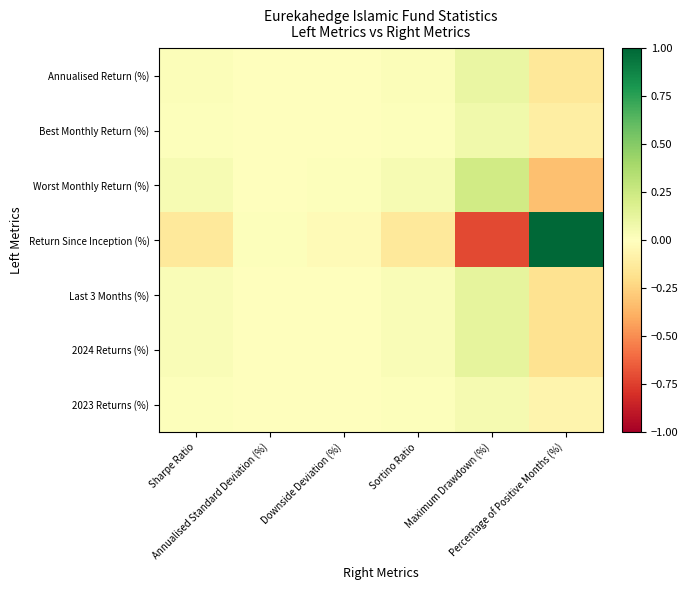

Reading left to right, extract all data points from this chart.

Annualised Return (%): Sharpe Ratio=0.0	Annualised Standard Deviation (%)=-0.0	Downside Deviation (%)=0.0	Sortino Ratio=0.0	Maximum Drawdown (%)=0.1	Percentage of Positive Months (%)=-0.1
Best Monthly Return (%): Sharpe Ratio=0.0	Annualised Standard Deviation (%)=-0.0	Downside Deviation (%)=0.0	Sortino Ratio=0.0	Maximum Drawdown (%)=0.1	Percentage of Positive Months (%)=-0.1
Worst Monthly Return (%): Sharpe Ratio=0.0	Annualised Standard Deviation (%)=-0.0	Downside Deviation (%)=0.0	Sortino Ratio=0.0	Maximum Drawdown (%)=0.2	Percentage of Positive Months (%)=-0.3
Return Since Inception (%): Sharpe Ratio=-0.1	Annualised Standard Deviation (%)=0.0	Downside Deviation (%)=-0.0	Sortino Ratio=-0.1	Maximum Drawdown (%)=-0.7	Percentage of Positive Months (%)=1.0
Last 3 Months (%): Sharpe Ratio=0.0	Annualised Standard Deviation (%)=-0.0	Downside Deviation (%)=0.0	Sortino Ratio=0.0	Maximum Drawdown (%)=0.1	Percentage of Positive Months (%)=-0.2
2024 Returns (%): Sharpe Ratio=0.0	Annualised Standard Deviation (%)=-0.0	Downside Deviation (%)=0.0	Sortino Ratio=0.0	Maximum Drawdown (%)=0.1	Percentage of Positive Months (%)=-0.2
2023 Returns (%): Sharpe Ratio=0.0	Annualised Standard Deviation (%)=-0.0	Downside Deviation (%)=0.0	Sortino Ratio=0.0	Maximum Drawdown (%)=0.0	Percentage of Positive Months (%)=-0.1